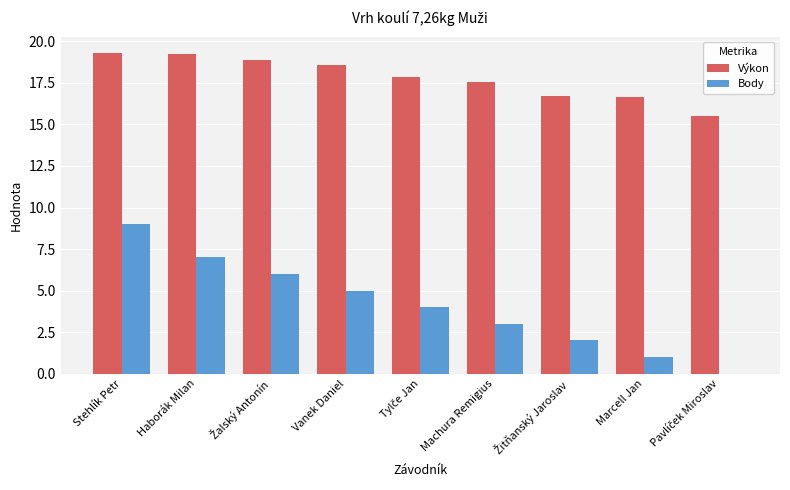

True or false: Výkon has a value of 16.7 at Marcell Jan.

True